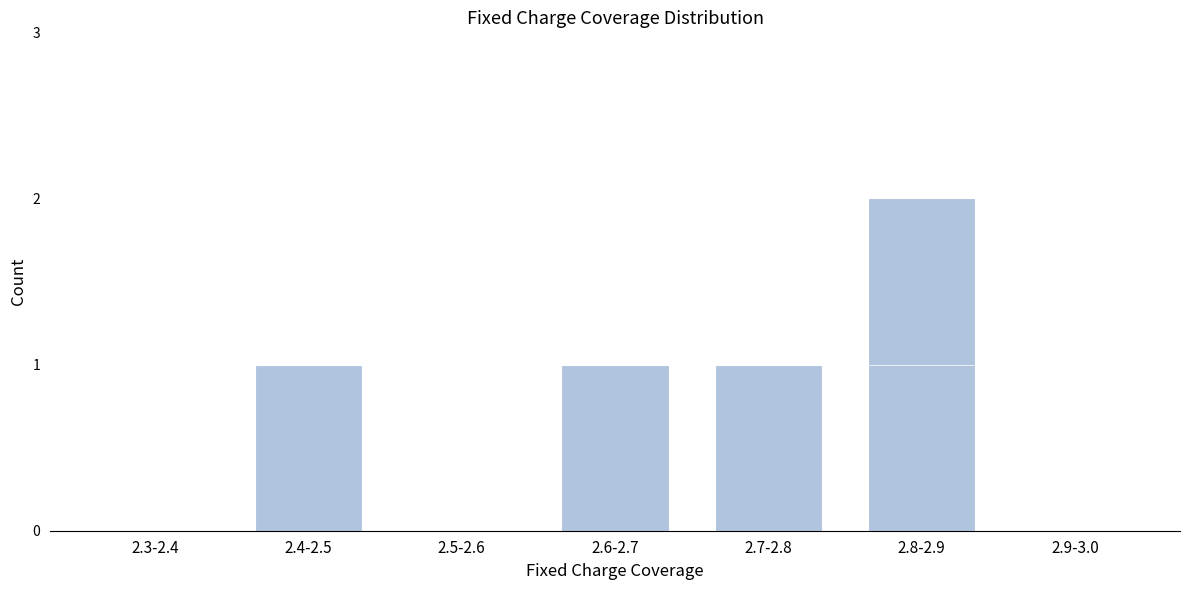

Reading right to left, list all the values displayed in this chart.

2.9-3.0=0	2.8-2.9=2	2.7-2.8=1	2.6-2.7=1	2.5-2.6=0	2.4-2.5=1	2.3-2.4=0